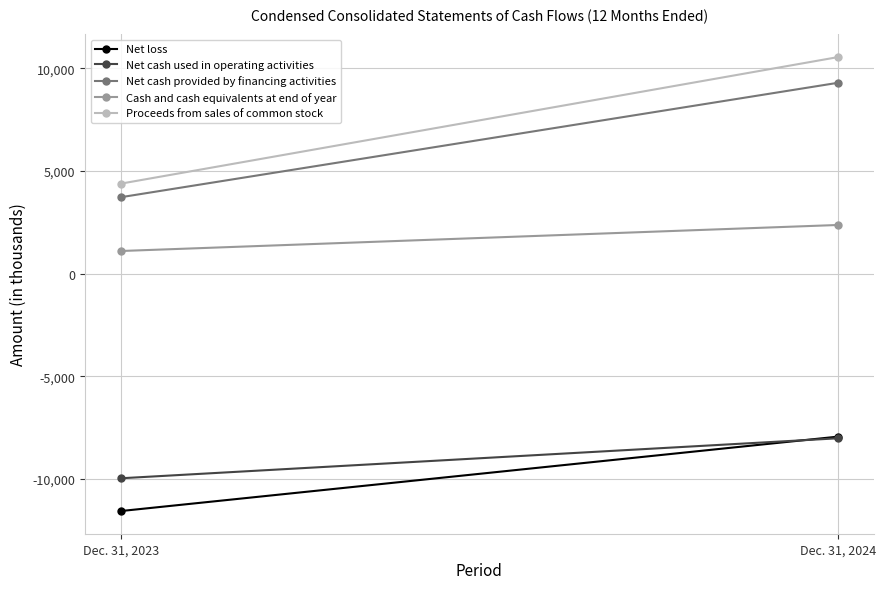

How many series are shown in this chart?

5